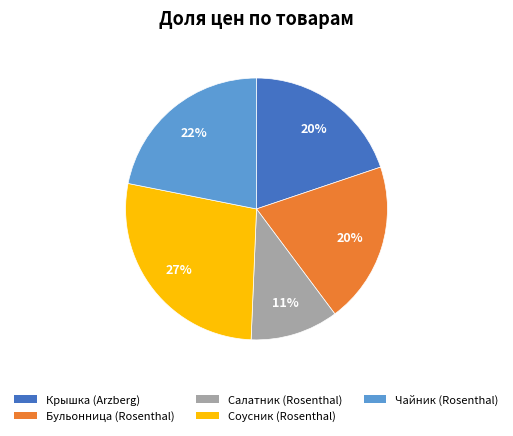

Is there any slice that represents more than half of the pie?

No